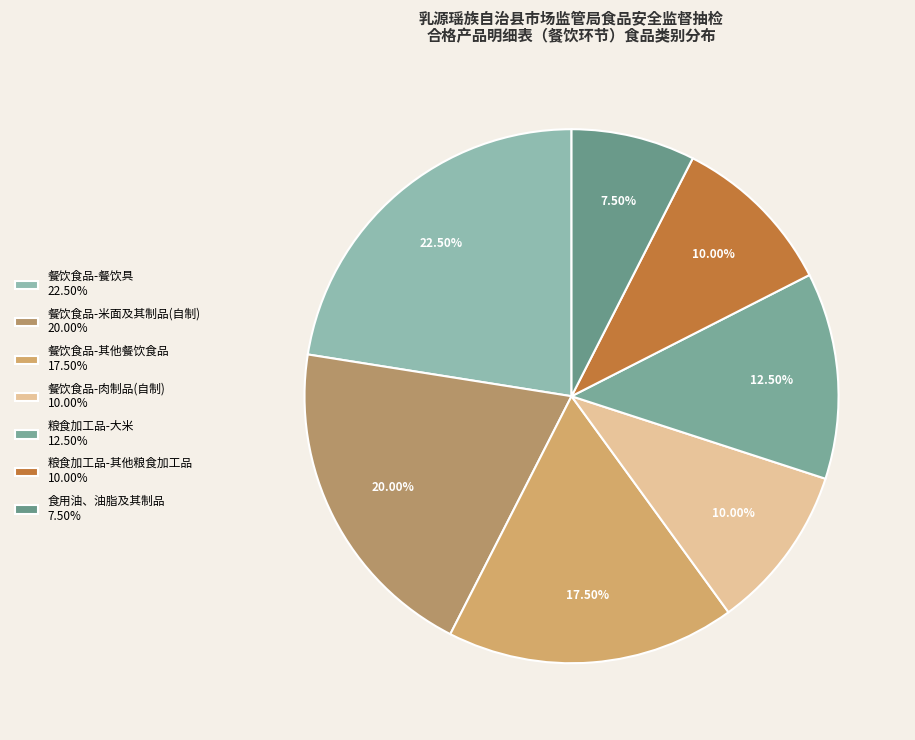

How many segments does this pie chart have?

7